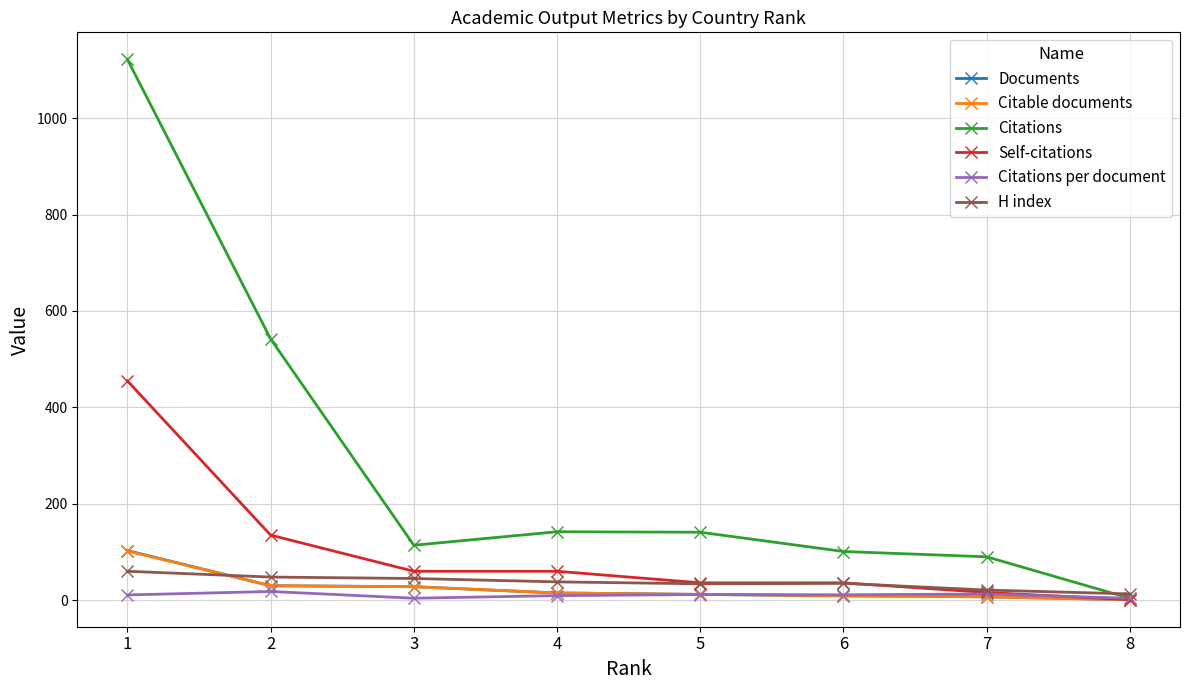

At which category is the sum across all series the highest?

1